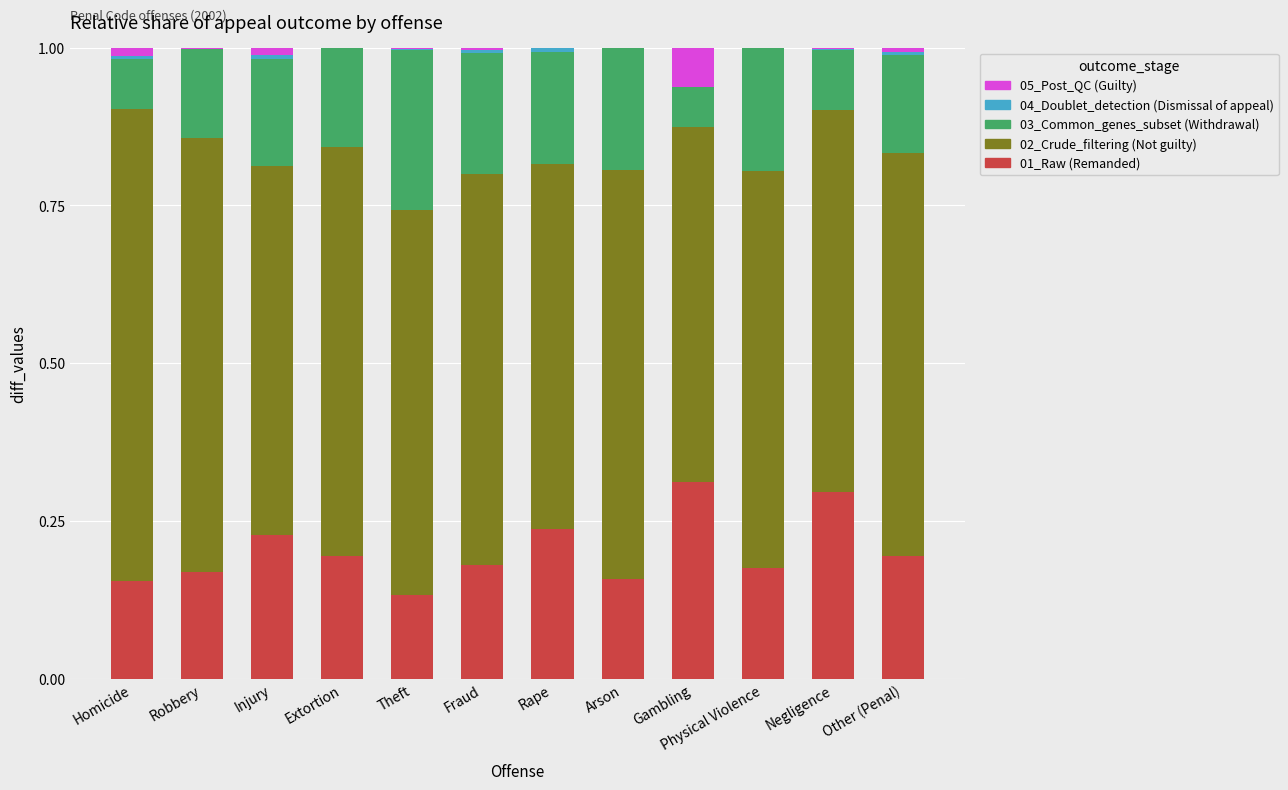

What is the sum of all 05_Post_QC (Guilty) values?

2.4